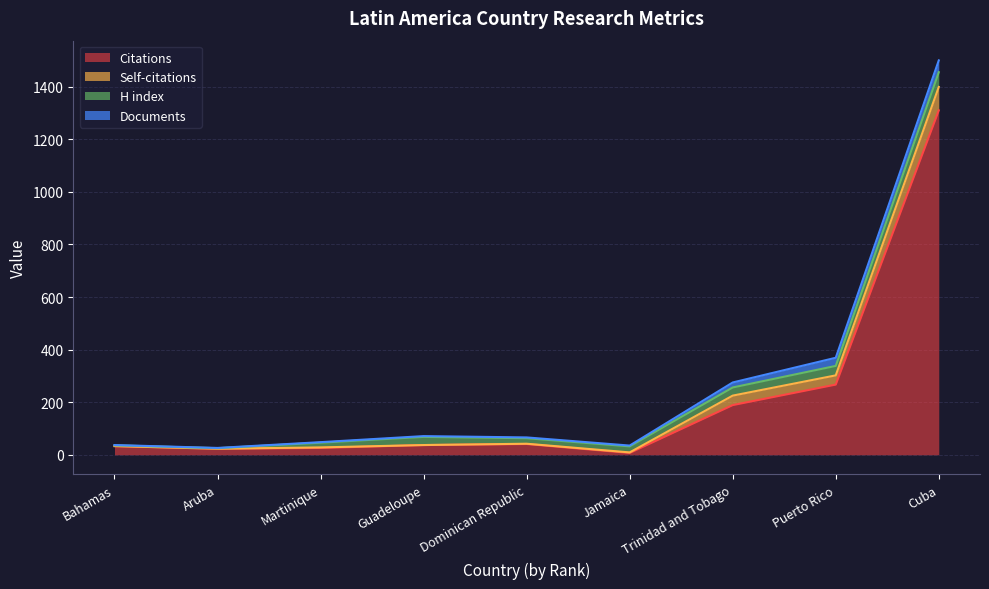

Does the chart display data point markers on the line(s)?

No